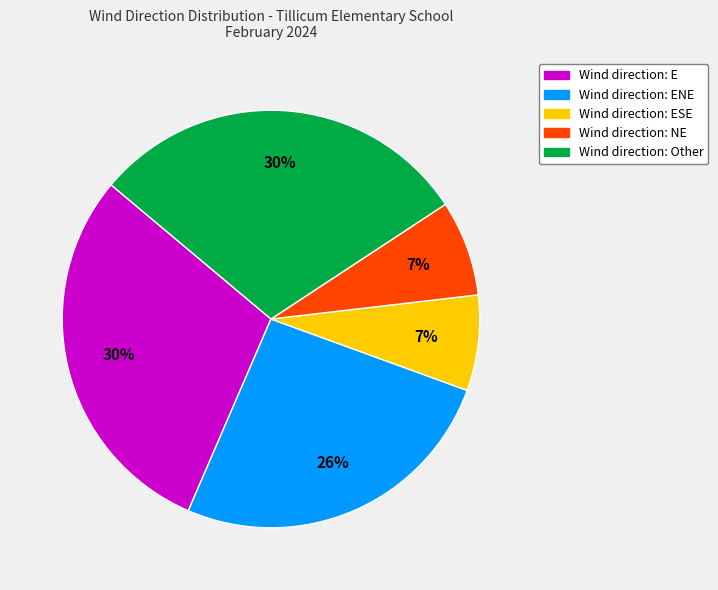

To the nearest percent, what is the average slice percentage?

20%